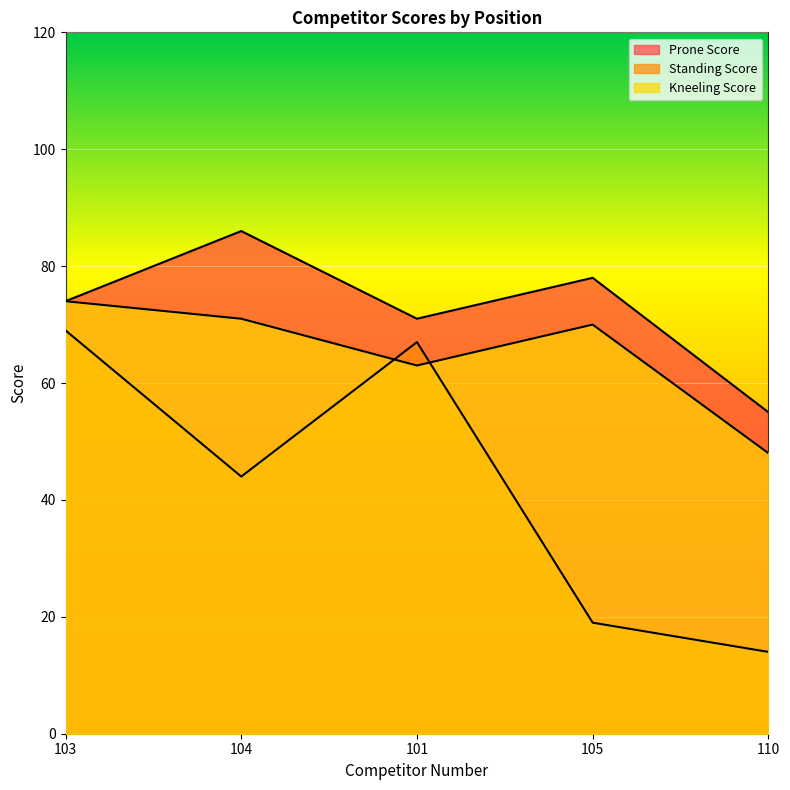

Read the Standing Score value at 104.

44